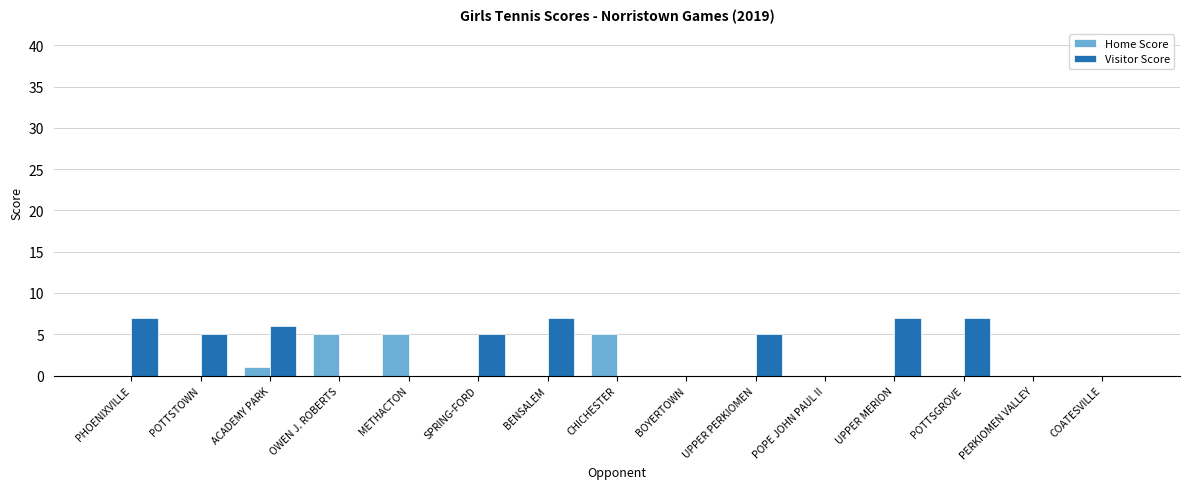

Where is Home Score nearest to the value 2?

ACADEMY PARK